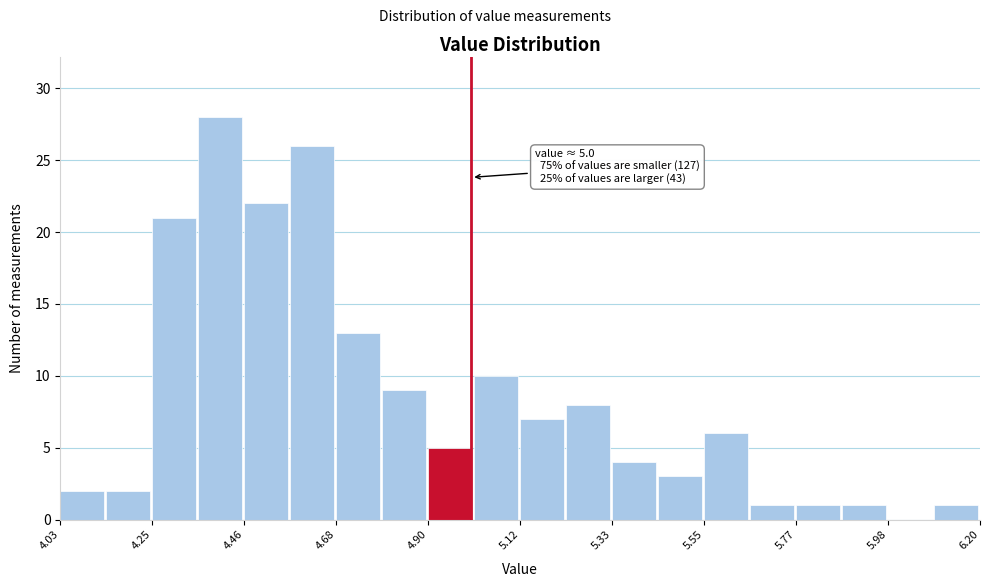

Around what value on the x-axis is the tallest bar? Give the approximate position of its centre, as read against the axis.

4.40